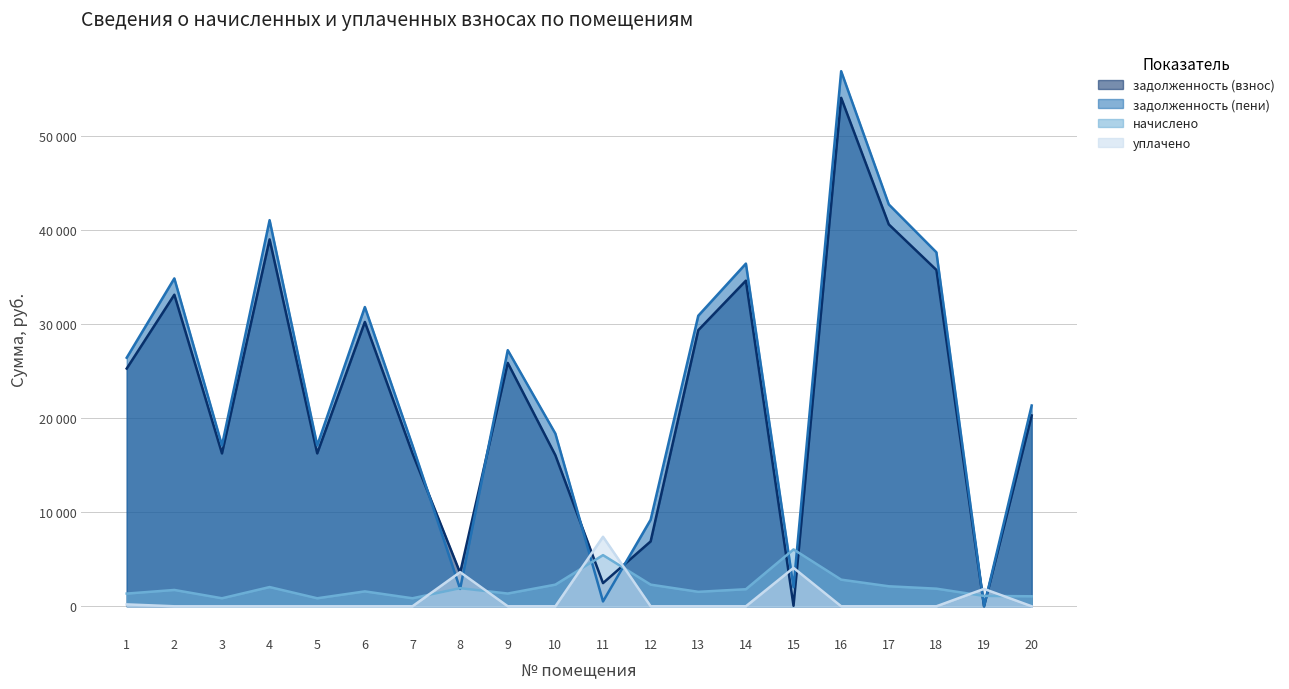

Reading right to left, what are all the values shown in this chart?

задолженность (взнос): 20=20270.0	19=0.0	18=35732.4	17=40572.5	16=54020.9	15=52.2	14=34595.5	13=29333.0	12=6894.2	11=2461.7	10=16047.8	9=25857.2	8=3546.0	7=16242.0	6=30210.1	5=16242.0	4=38980.8	3=16242.0	2=33101.2	1=25259.8
задолженность (пени): 20=21331.5	19=0.0	18=37603.5	17=42697.0	16=56849.6	15=2013.9	14=36407.1	13=30869.0	12=9192.2	11=512.3	10=18345.8	9=27211.2	8=1842.7	7=17092.5	6=31792.0	5=17092.5	4=41022.0	3=17092.5	2=34834.5	1=26408.7
начислено: 20=1061.4	19=1100.5	18=1871.1	17=2124.5	16=2828.8	15=6041.6	14=1811.6	13=1536.0	12=2298.1	11=5434.6	10=2298.1	9=1354.0	8=1923.8	7=850.5	6=1581.9	5=850.5	4=2041.2	3=850.5	2=1733.3	1=1348.9
уплачено: 20=0.0	19=1847.0	18=0.0	17=0.0	16=0.0	15=4080.0	14=0.0	13=0.0	12=0.0	11=7384.0	10=0.0	9=0.0	8=3627.1	7=0.0	6=0.0	5=0.0	4=0.0	3=0.0	2=0.0	1=200.0